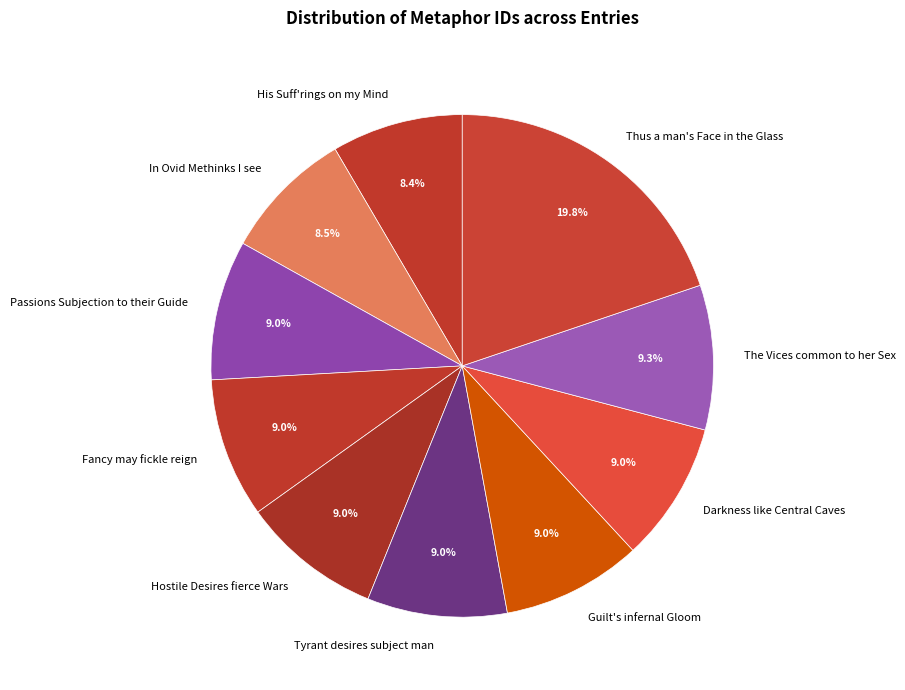

The Darkness like Central Caves slice represents 2% of the pie. True or false?

False